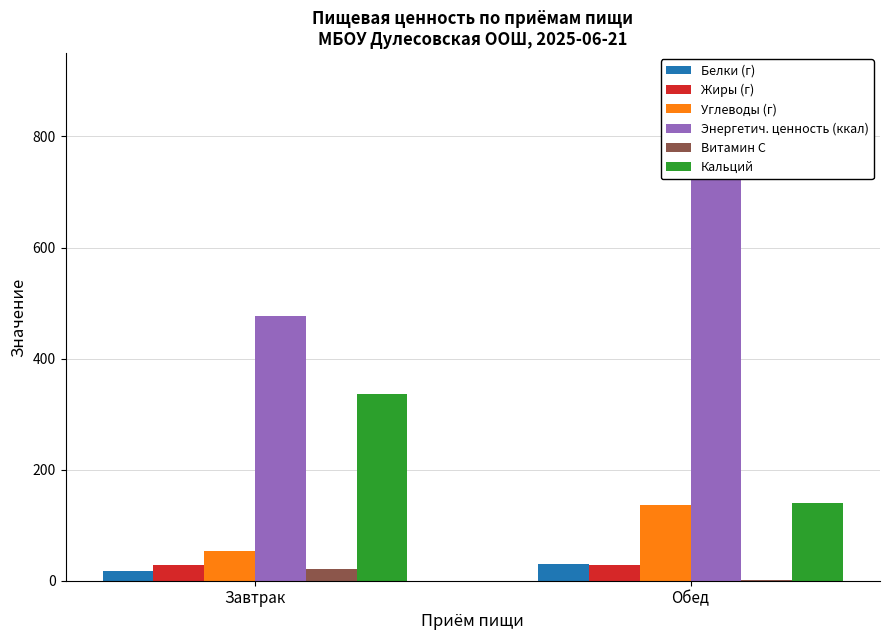

Reading left to right, transcribe all the data shown in this chart.

Белки (г): 17.7	30.0
Жиры (г): 28.4	27.6
Углеводы (г): 54.0	136.5
Энергетич. ценность (ккал): 476.8	883.8
Витамин C: 21.4	0.5
Кальций: 336.7	139.4